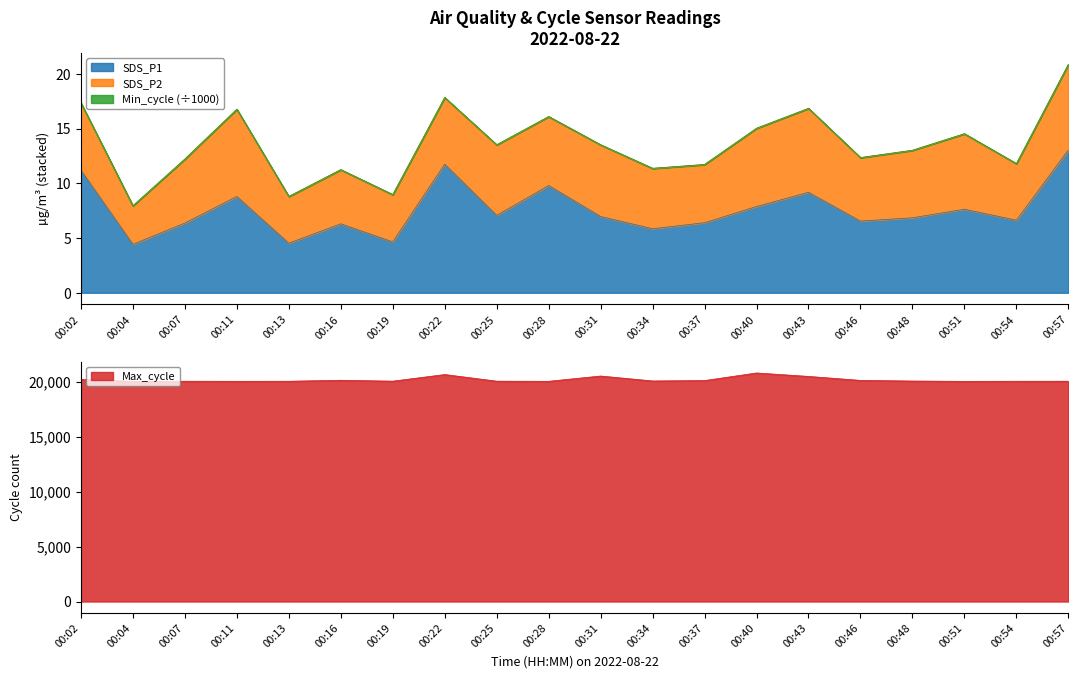

True or false: SDS_P1 and Max_cycle cross at least once.

False